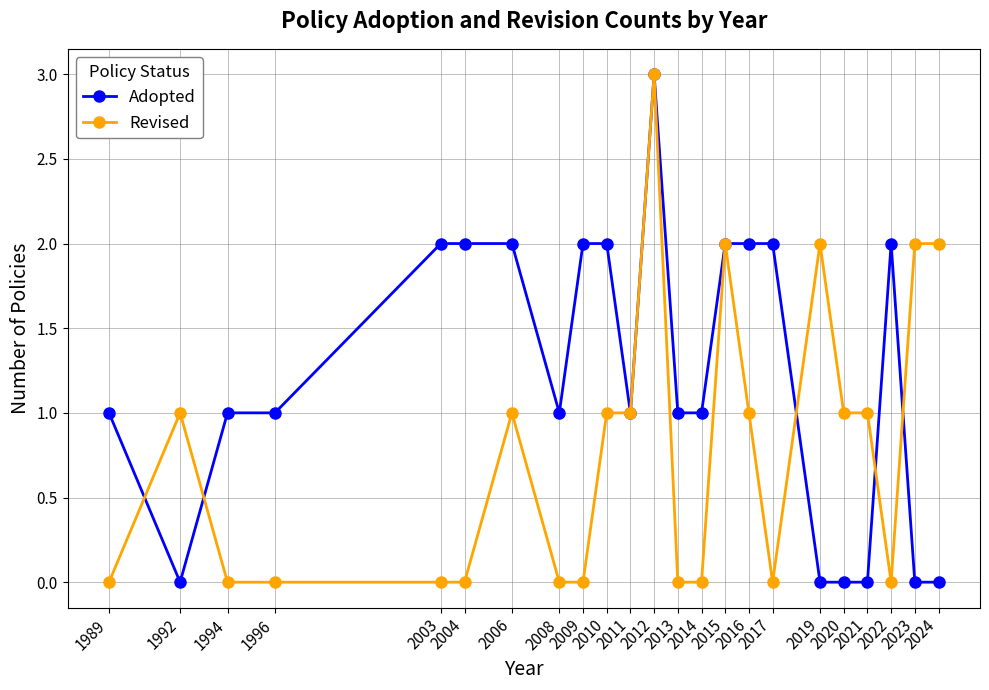

Rank the series by their average value, from highest to lowest.

Adopted, Revised